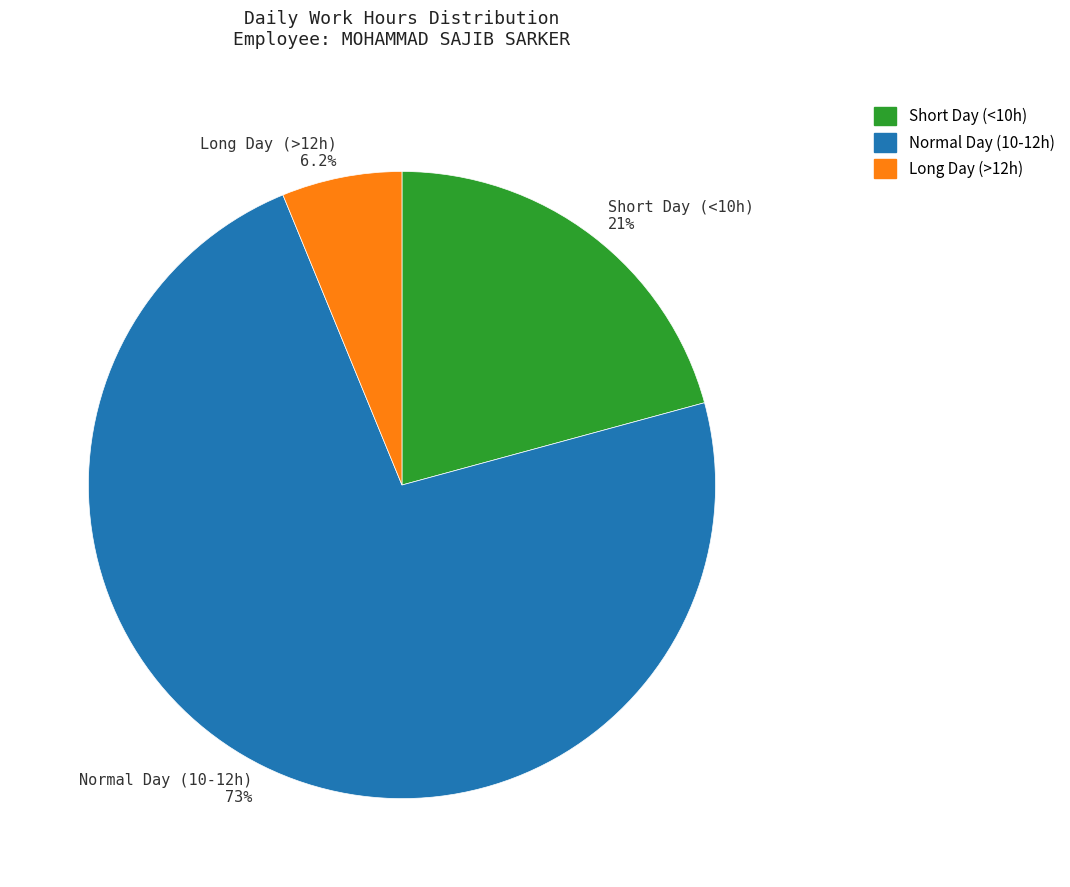

How much of the chart is everything except Short Day (<10h) 21%?

79.2%